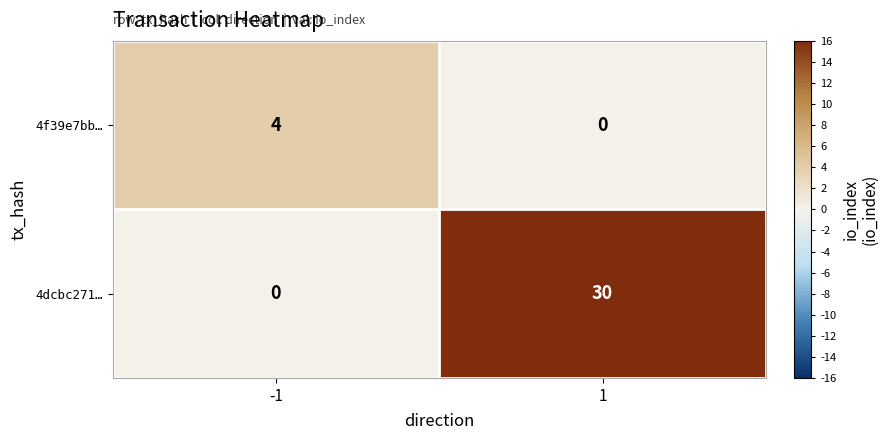

Reading left to right, list all the values displayed in this chart.

4f39e7bb…: -1=4	1=0
4dcbc271…: -1=0	1=30